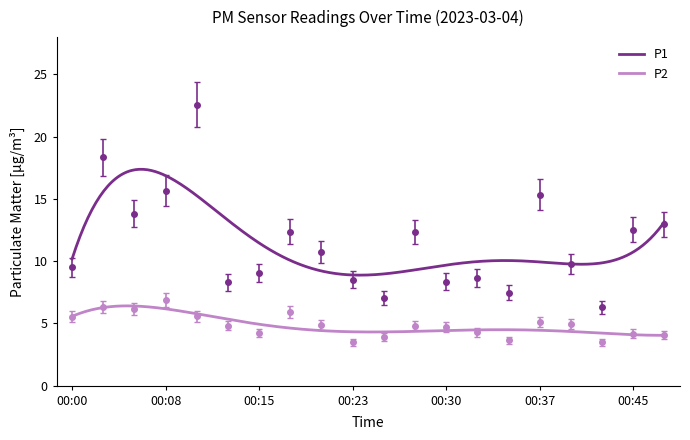

Which series changed the most between 00:25 and 00:42?

P1